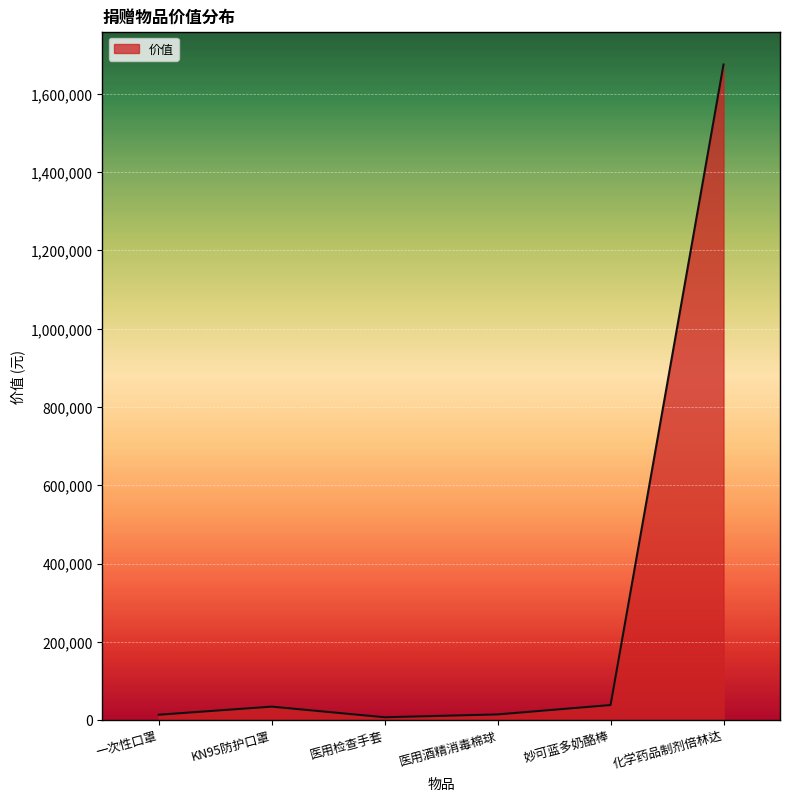

True or false: the data has more than 0 interior local peaks.

True